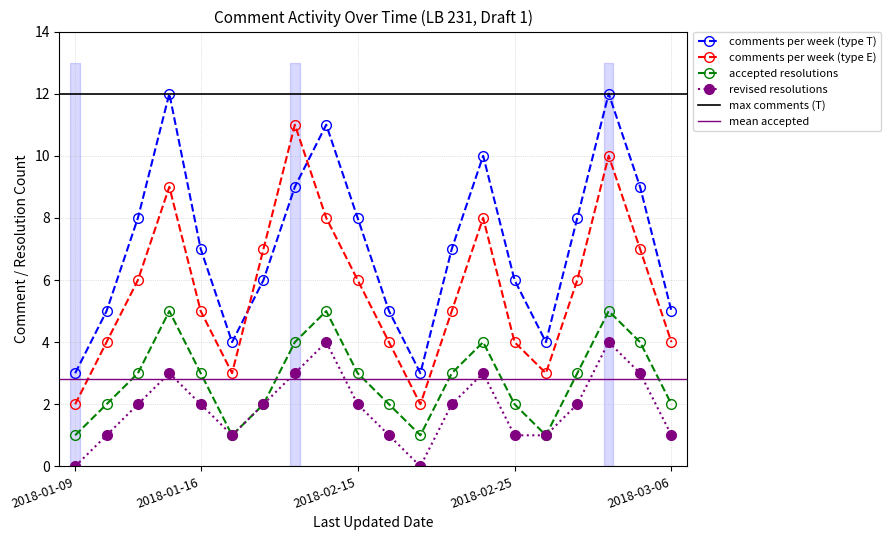

Which label corresponds to the smallest value in the chart?

2018-01-09